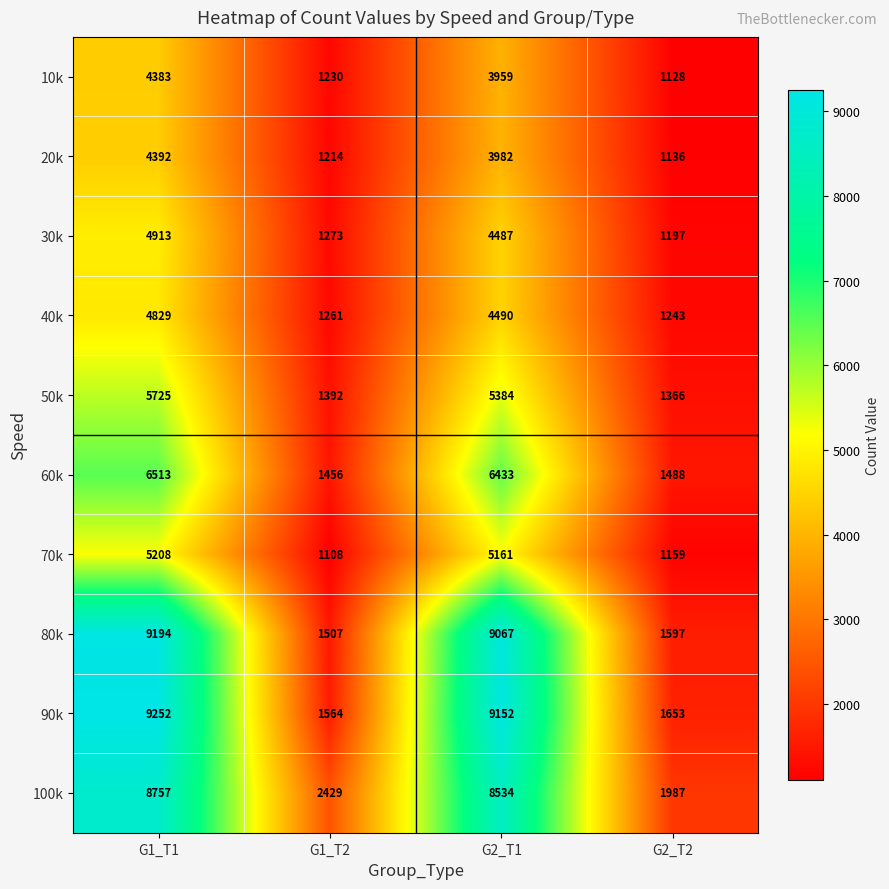

Which series has the largest range (max minus min)?

90k